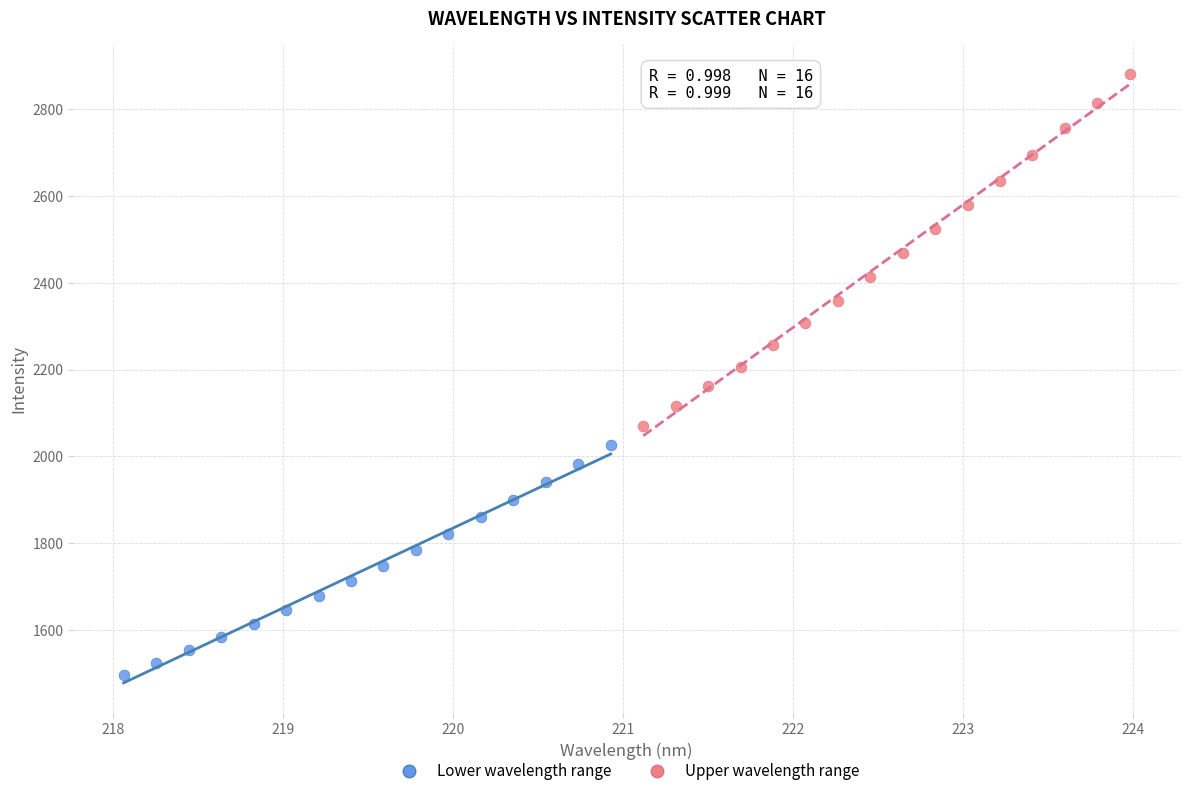

Which series contains the highest Y value?

Upper wavelength range